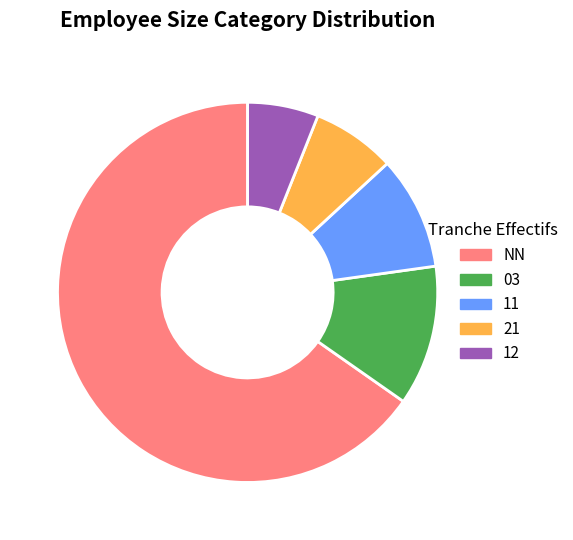

Is the sum of NN and 11 greater than half?

Yes